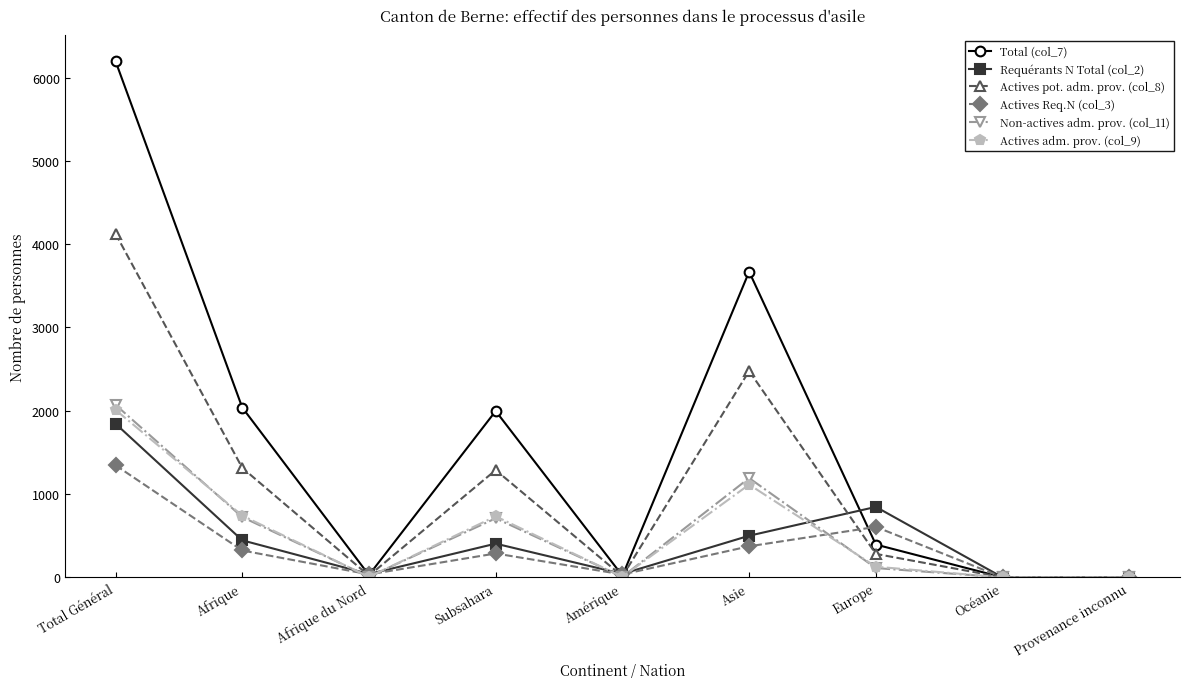

True or false: Actives Req.N (col_3) has a value of 373 at Asie.

True